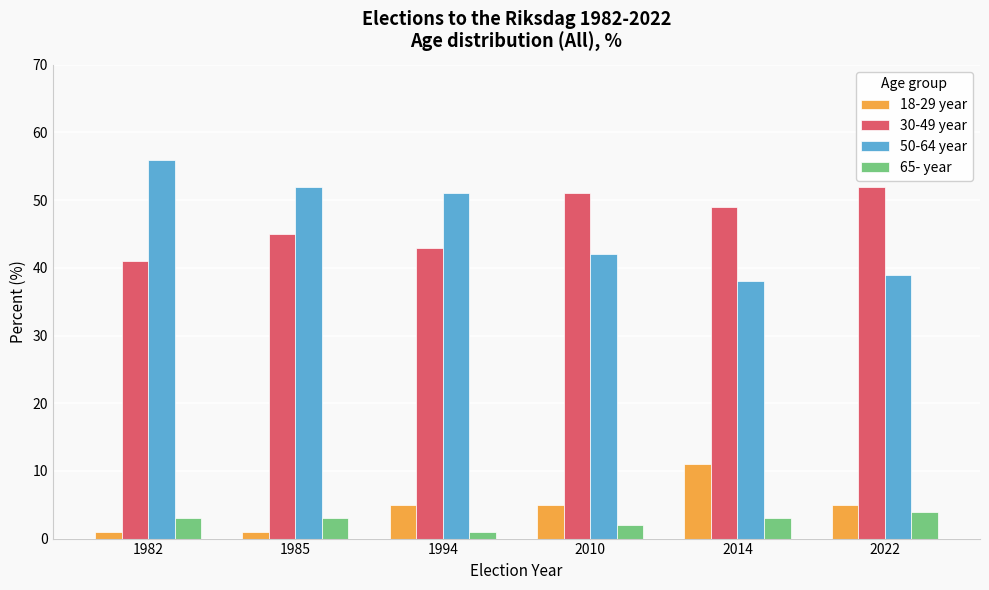

What is the difference between the maximum and minimum values in the 18-29 year series?

10